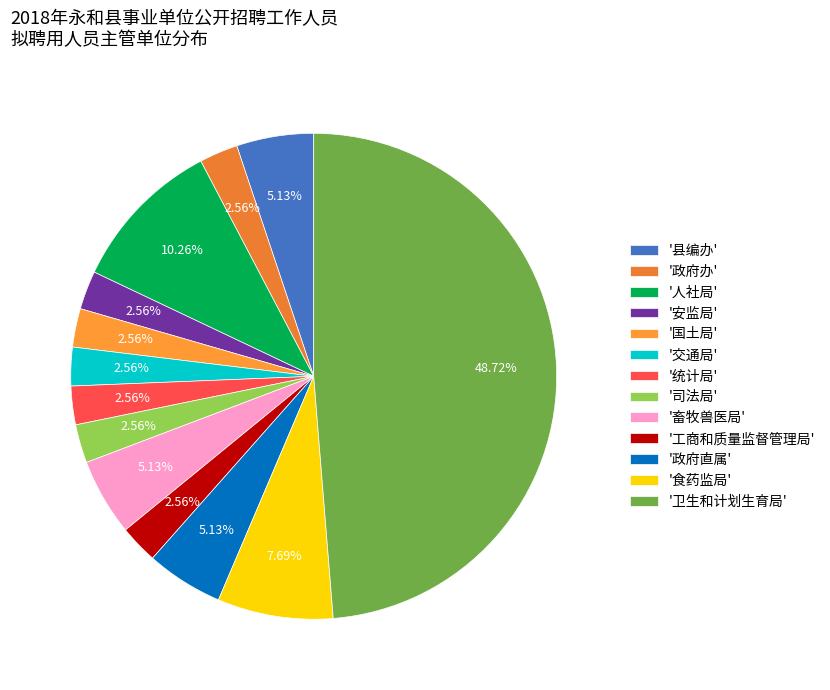

How many segments does this pie chart have?

13